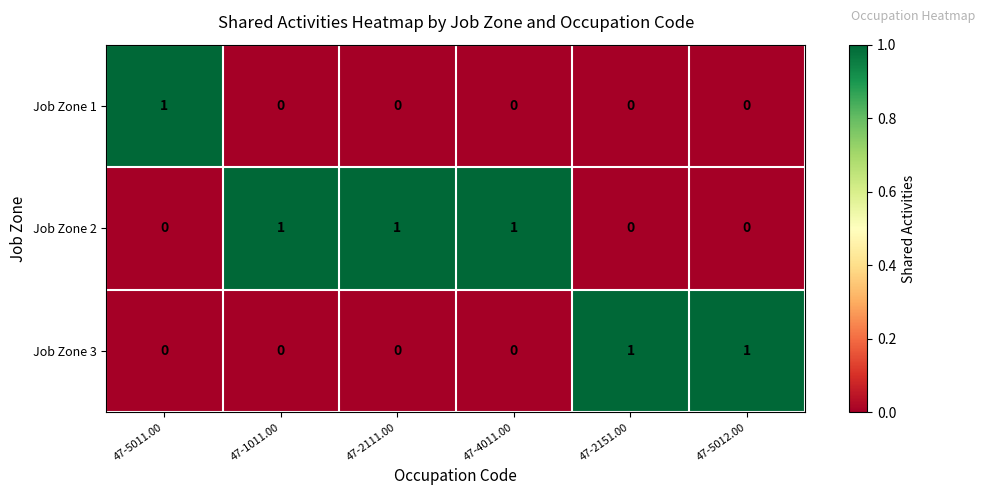

What is the total value across all series at 47-5012.00?

1